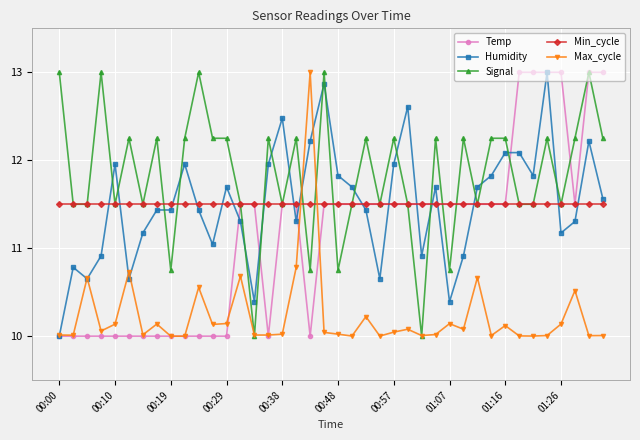

At how many categories does at least one series exceed 12?

27